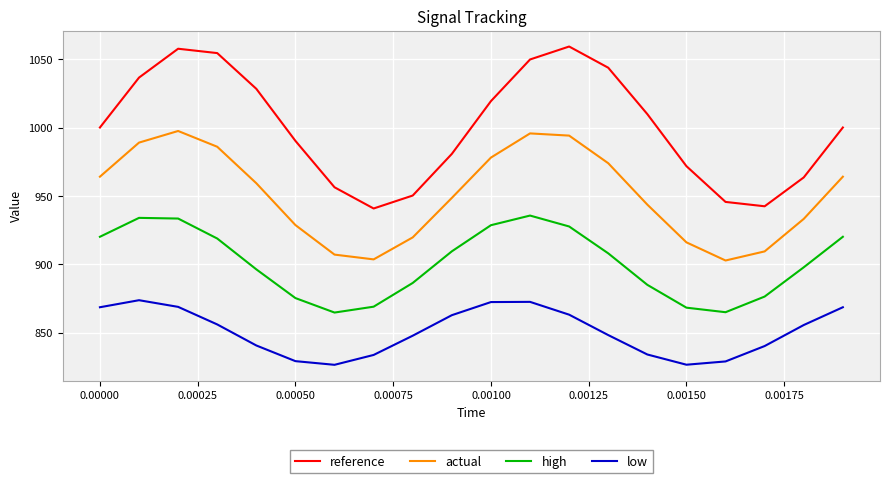

Which series has the largest total across all categories?

reference